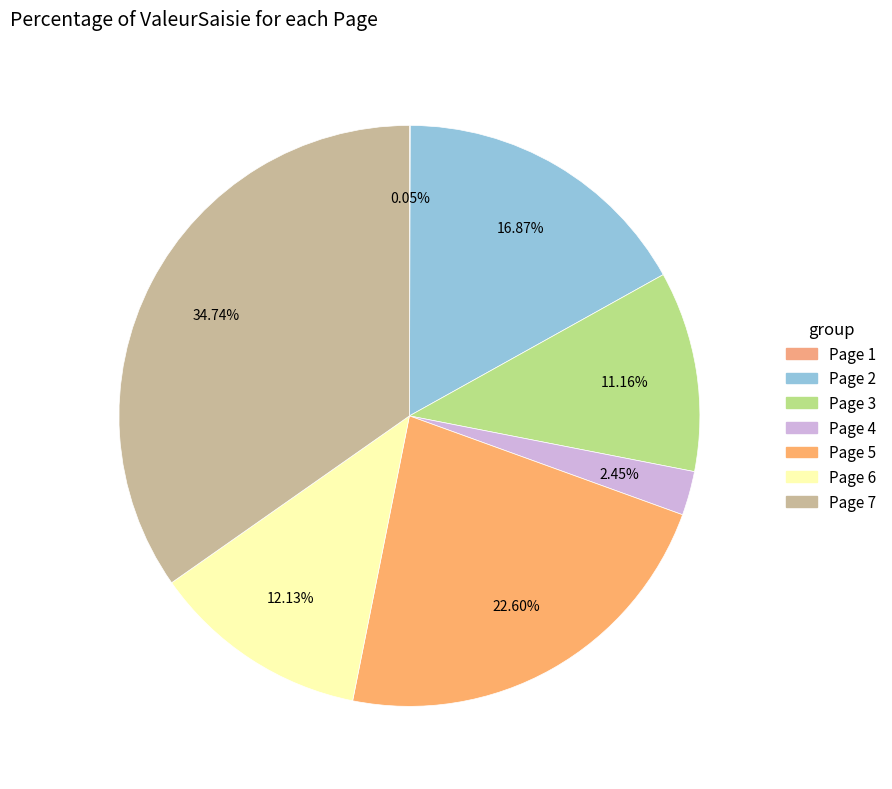

Rank the categories by value from lowest to highest.

Page 1, Page 4, Page 3, Page 6, Page 2, Page 5, Page 7